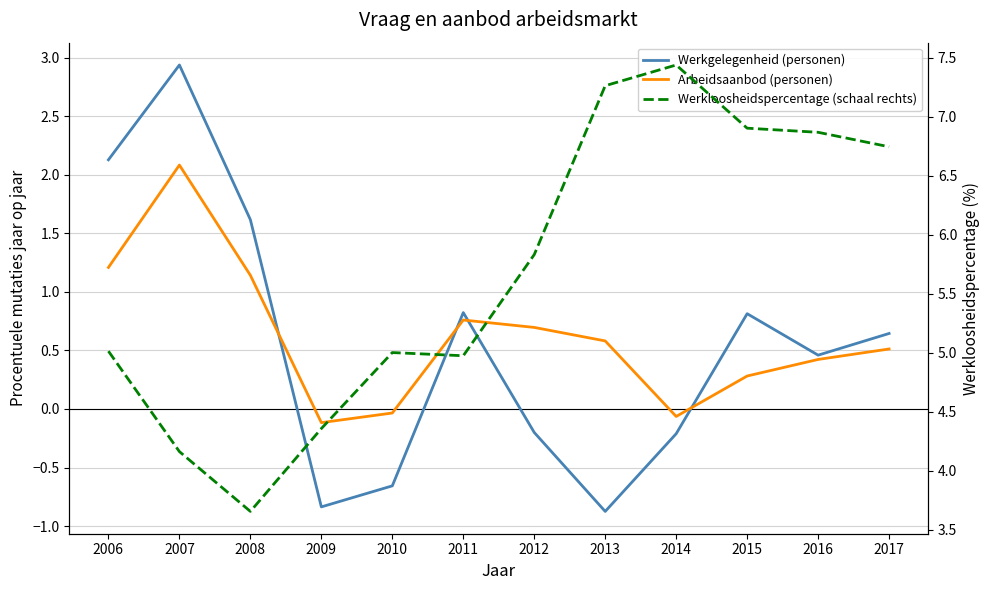

How many negative values does the Werkgelegenheid (personen) series have?

5